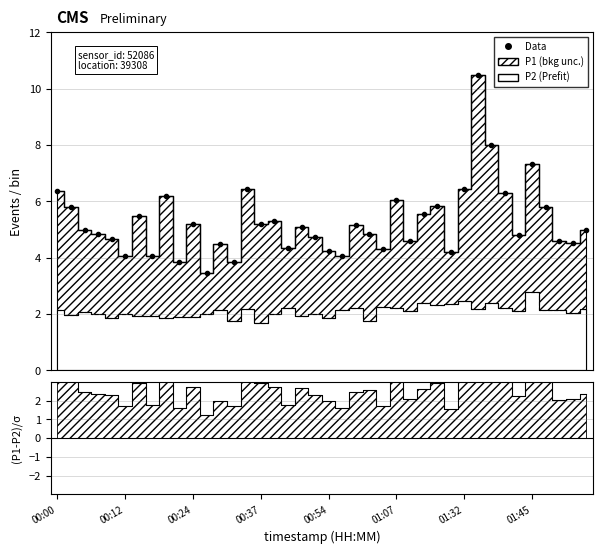

True or false: there are more than 2 points higher than both neighbors.

True